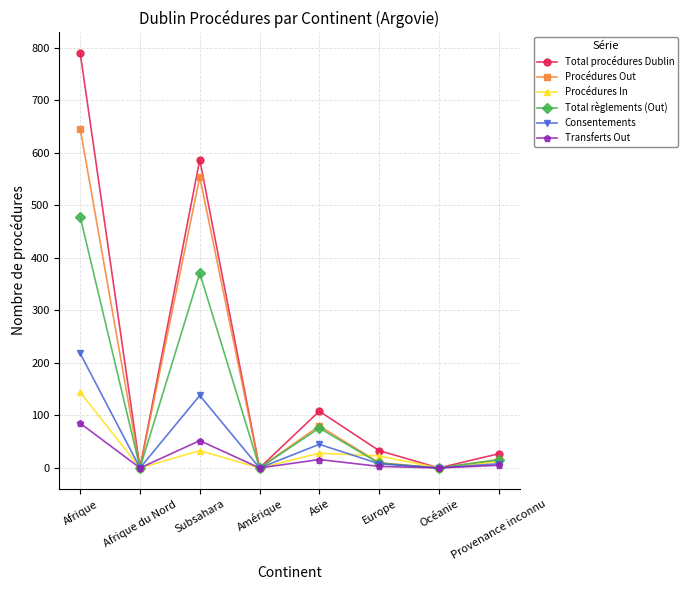

Is it true that Total procédures Dublin equals 438 at Afrique du Nord?

False